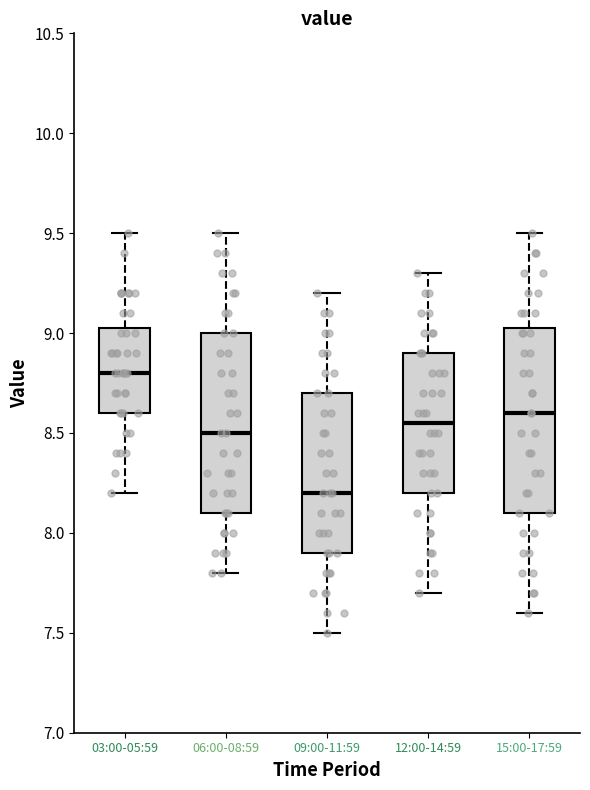

Where does the median line of the box for 06:00-08:59 sit on the y-axis? The values are not printed on the chart, so give them approximately, as read against the axis.

8.50